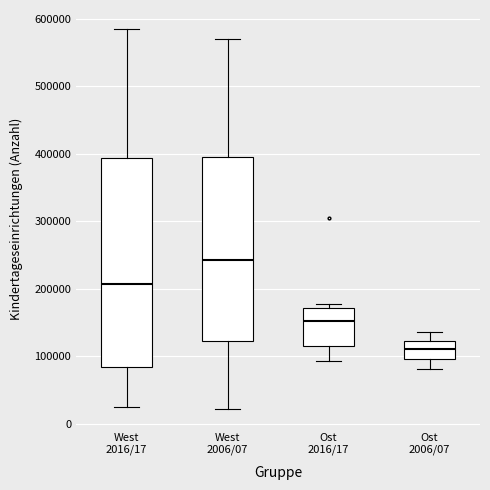

Reading left to right, read every box against the y-axis: the position of its median line, the range the box covers, and the ends of its whiskers. The values are not printed on the chart, so give them approximately, as read against the axis.

West 2016/17: median 210000, box 80000 to 390000, whiskers 30000 to 580000
West 2006/07: median 240000, box 120000 to 400000, whiskers 20000 to 570000
Ost 2016/17: median 150000, box 110000 to 170000, whiskers 90000 to 180000
Ost 2006/07: median 110000, box 100000 to 120000, whiskers 80000 to 140000